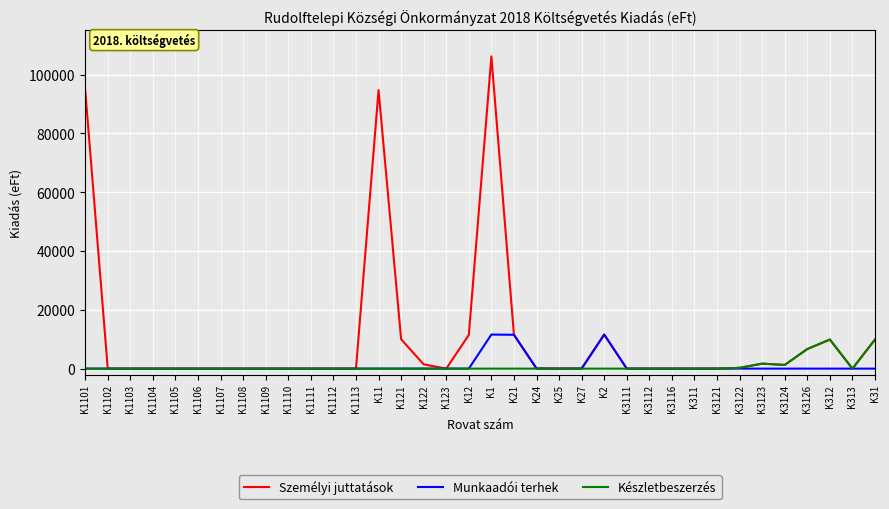

Does the chart display data point markers on the line(s)?

No